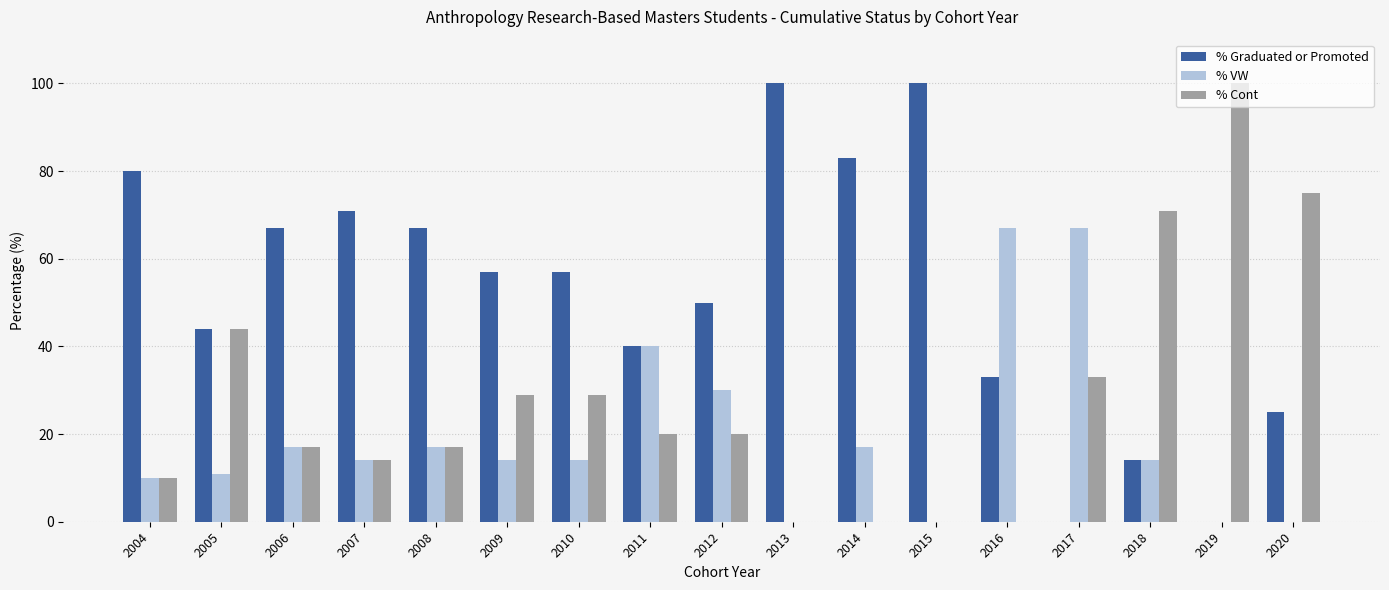

What is the sum of all % VW values?

332